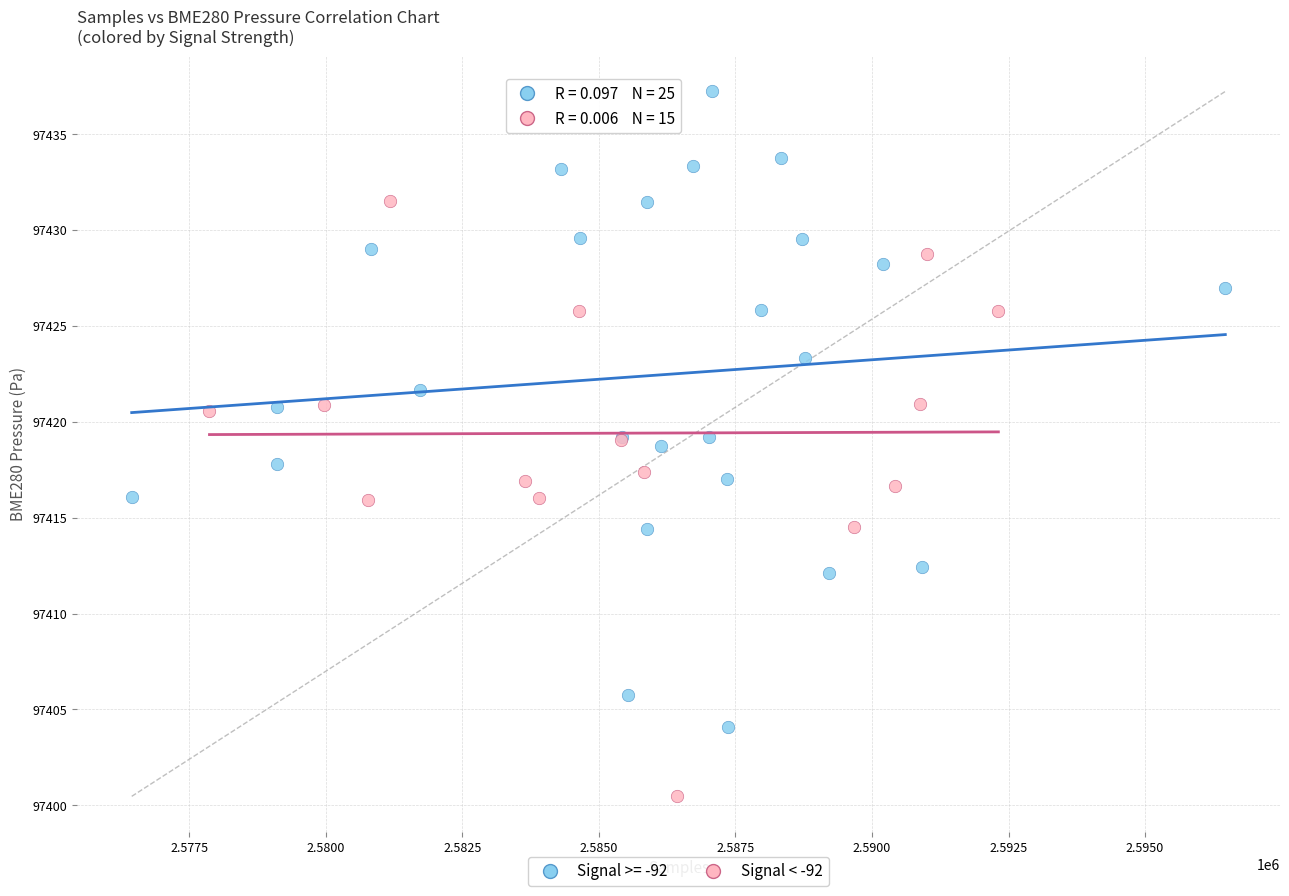

Which series has the largest Y range (max minus min)?

Signal >= -92